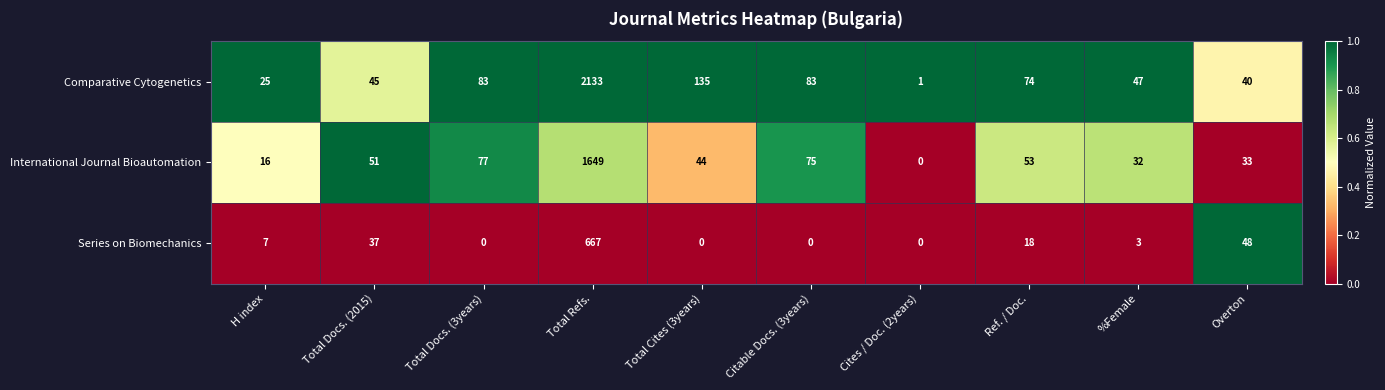

Where is Comparative Cytogenetics nearest to the value 1067?

Total Cites (3years)